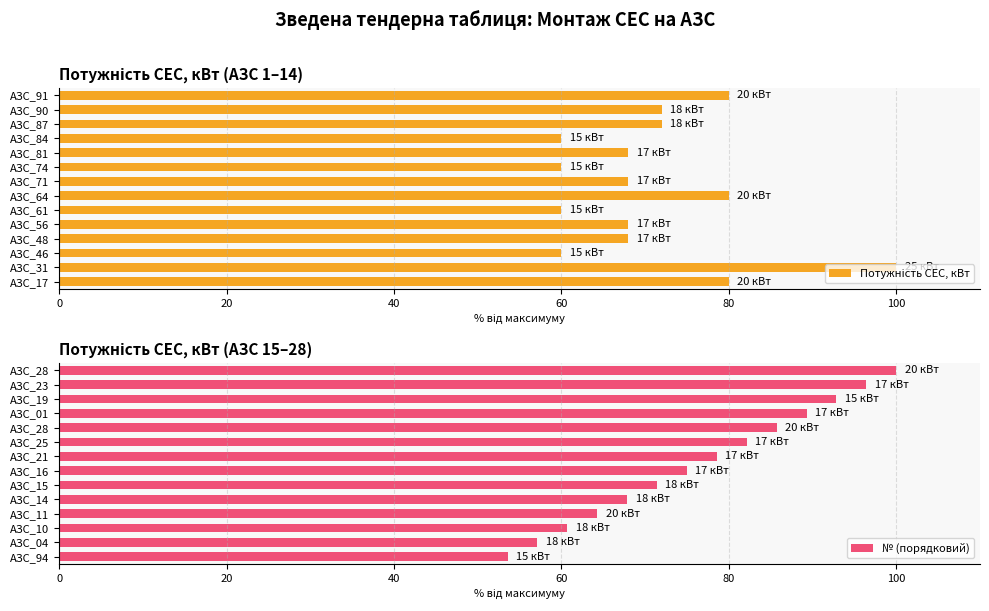

What is the label of the 3rd bar from the right?

11